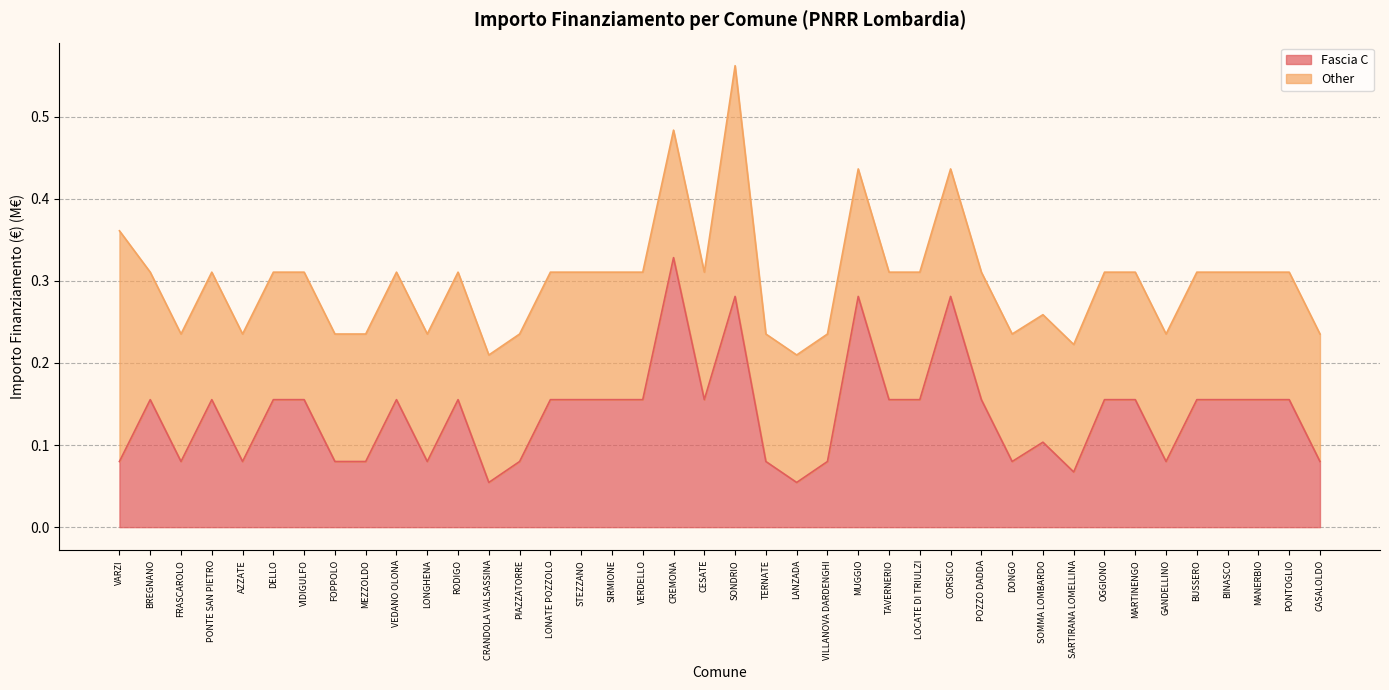

What is the difference between the maximum and minimum values?

0.3